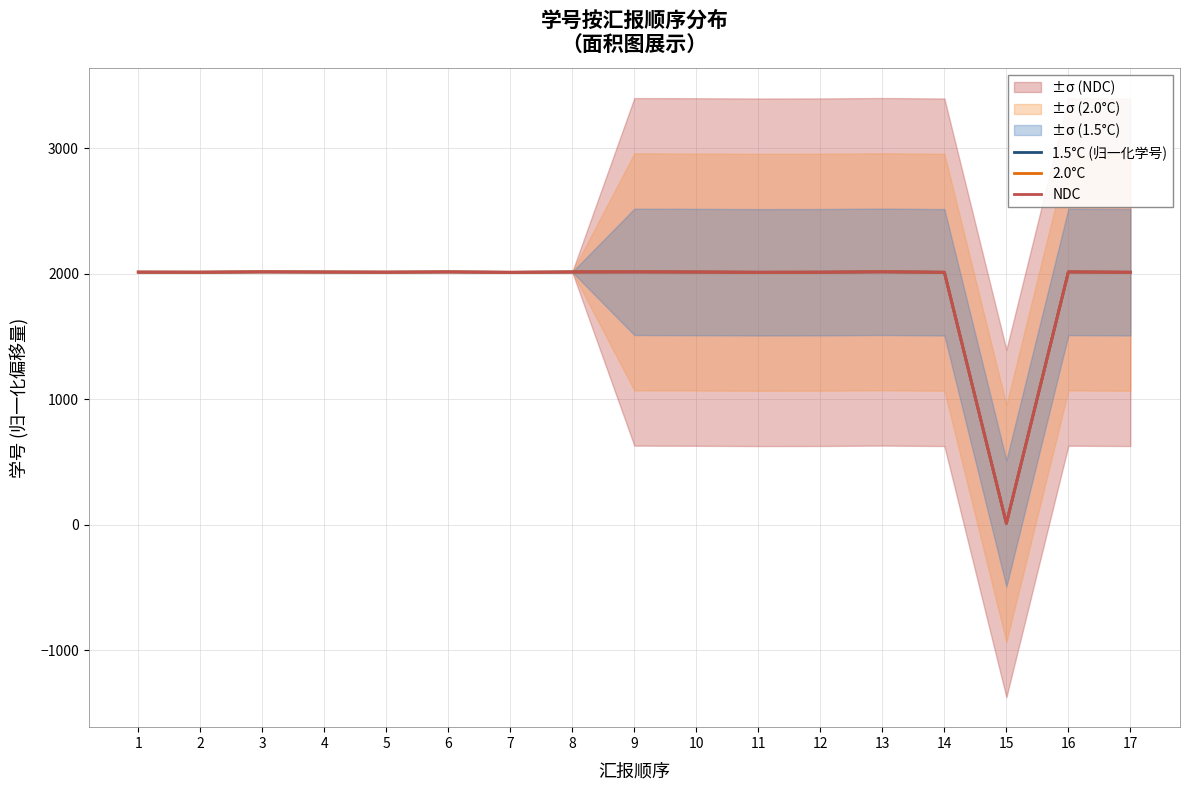

What is the value of the 1.5°C (归一化学号) point at the 9th from the left?

2014.3